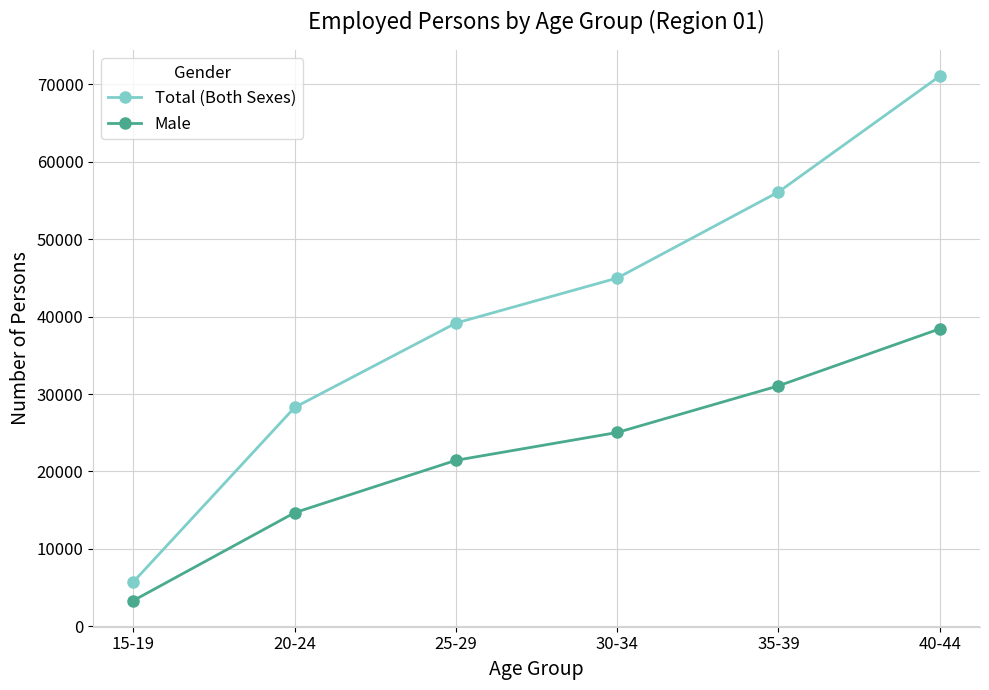

At which label does Total (Both Sexes) reach its minimum?

15-19